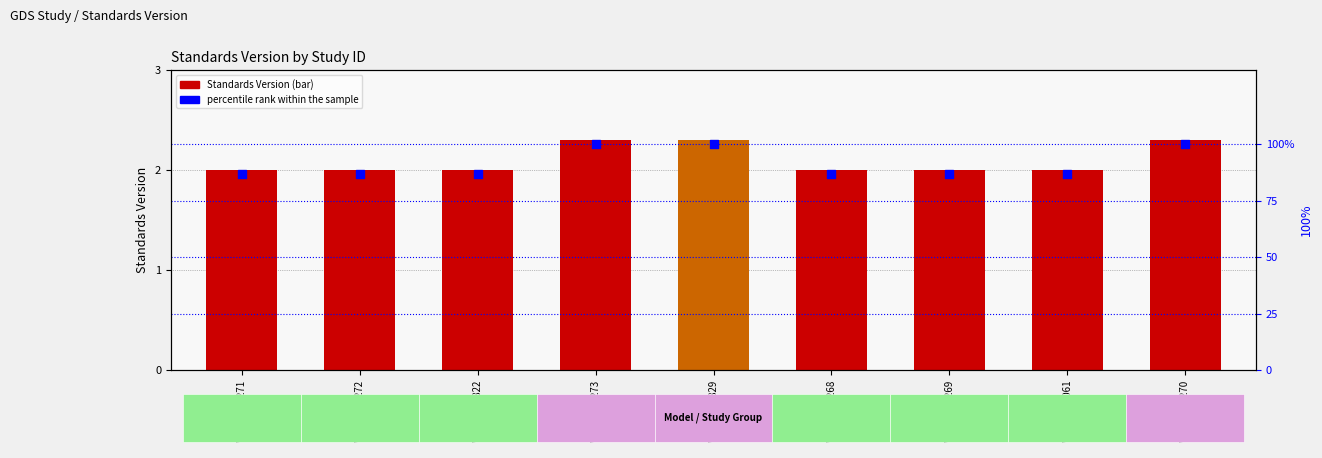

Which series has the largest Y range (max minus min)?

percentile rank within the sample